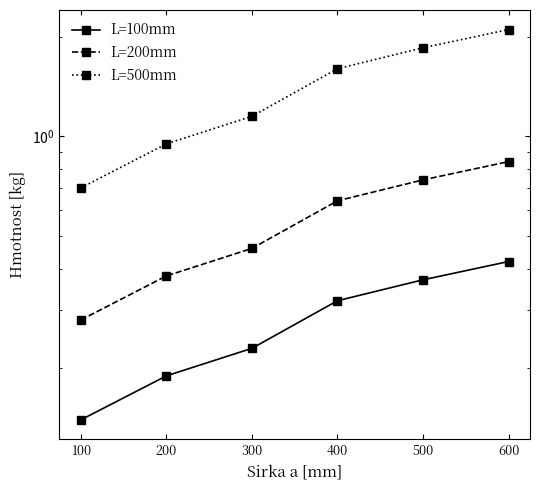

What is the total value across all series at 500?

3.0